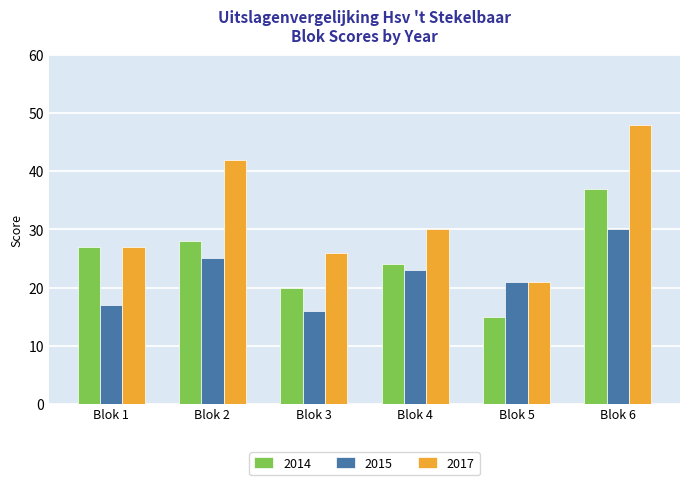

Is the value of 2015 at Blok 4 greater than the value of 2014 at Blok 5?

Yes